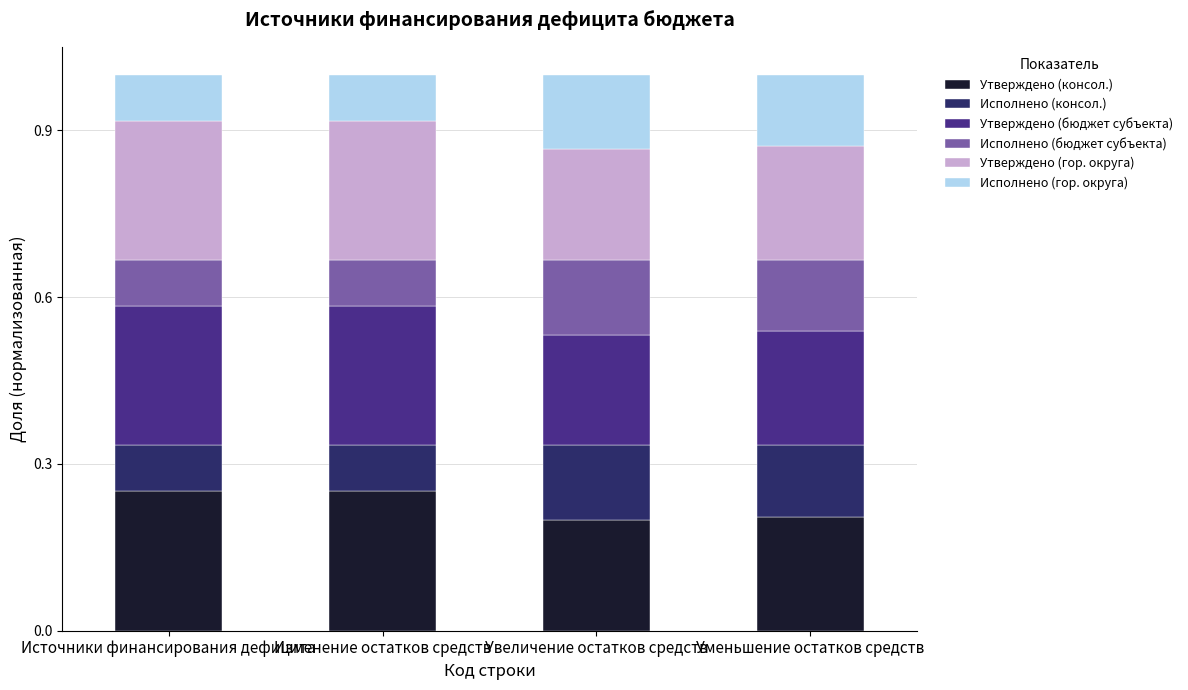

How many bars are there in total?

4